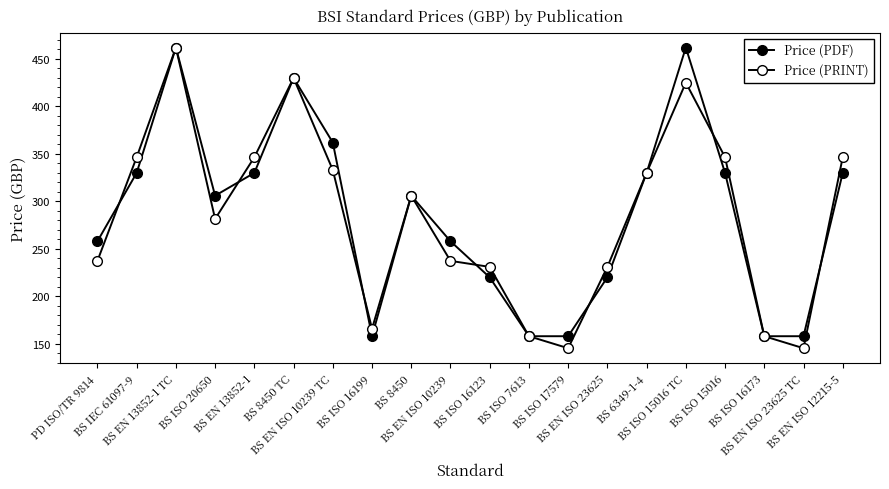

Between BS ISO 17579 and BS ISO 7613, which is larger?

BS ISO 17579